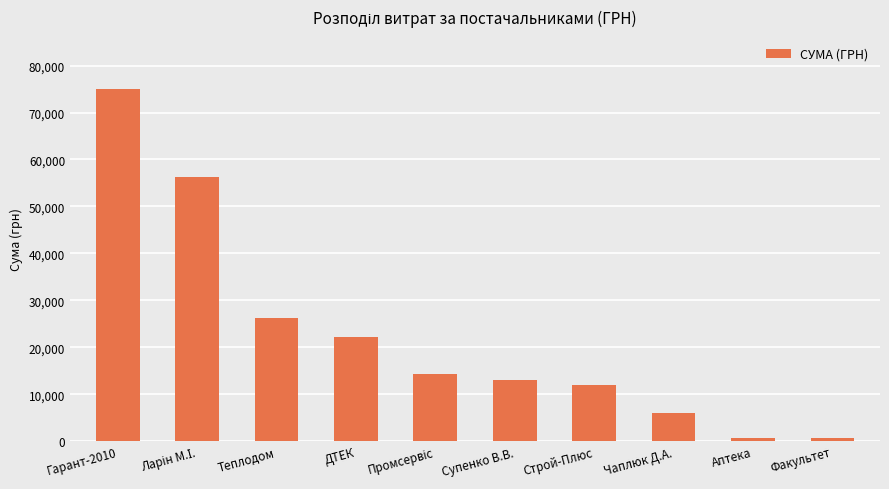

What is the label of the 7th bar from the left?

Строй-Плюс